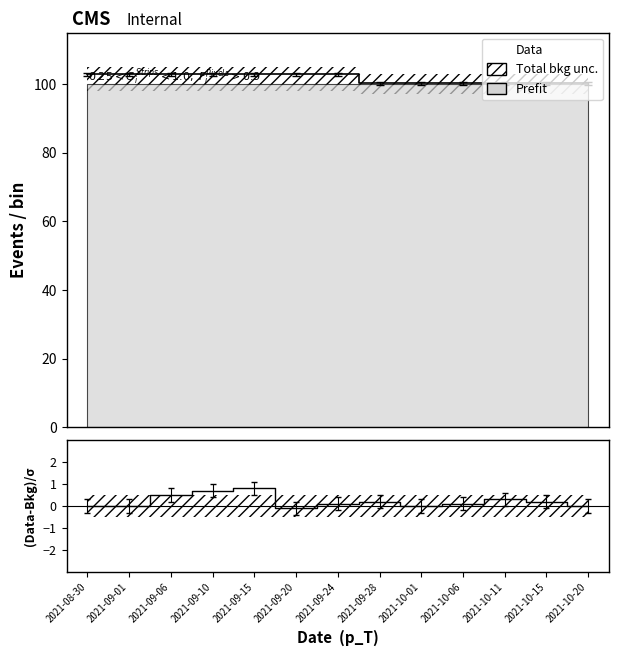

Rank the categories by value from highest to lowest.

2021-09-15, 2021-09-10, 2021-09-06, 2021-10-11, 2021-09-28, 2021-10-15, 2021-09-24, 2021-10-06, 2021-08-30, 2021-09-01, 2021-10-01, 2021-10-20, 2021-09-20